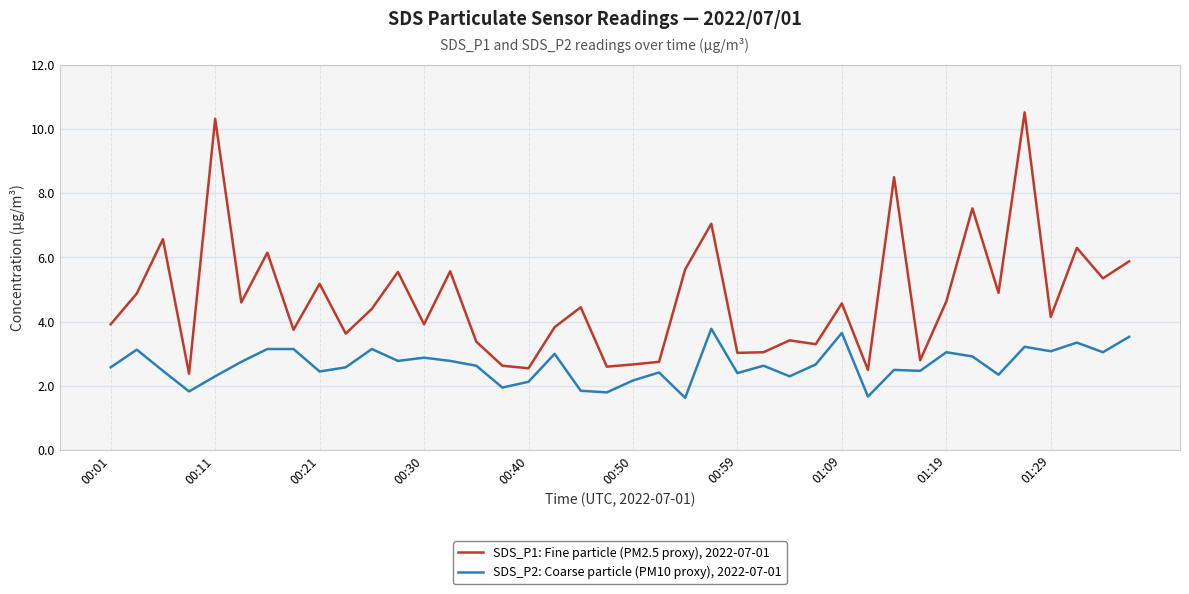

What is the greatest value displayed?

10.5